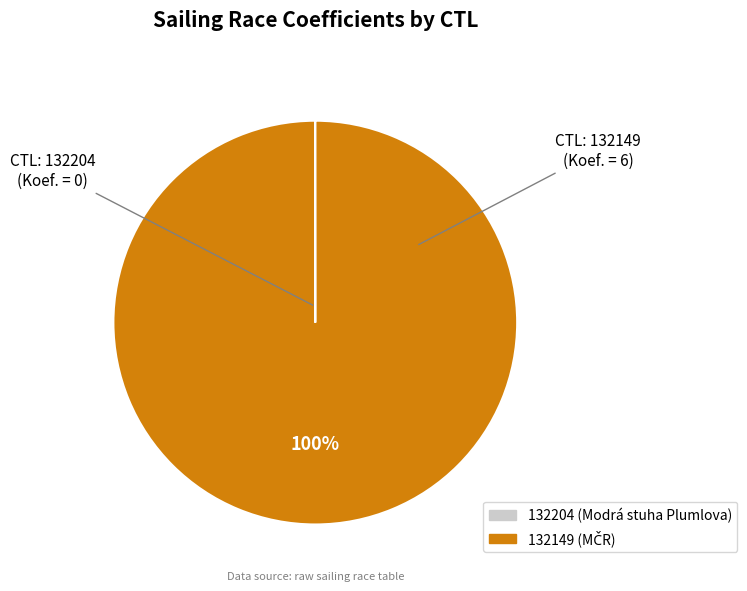

To the nearest percent, what is the difference between the largest and smallest slice percentages?

100%